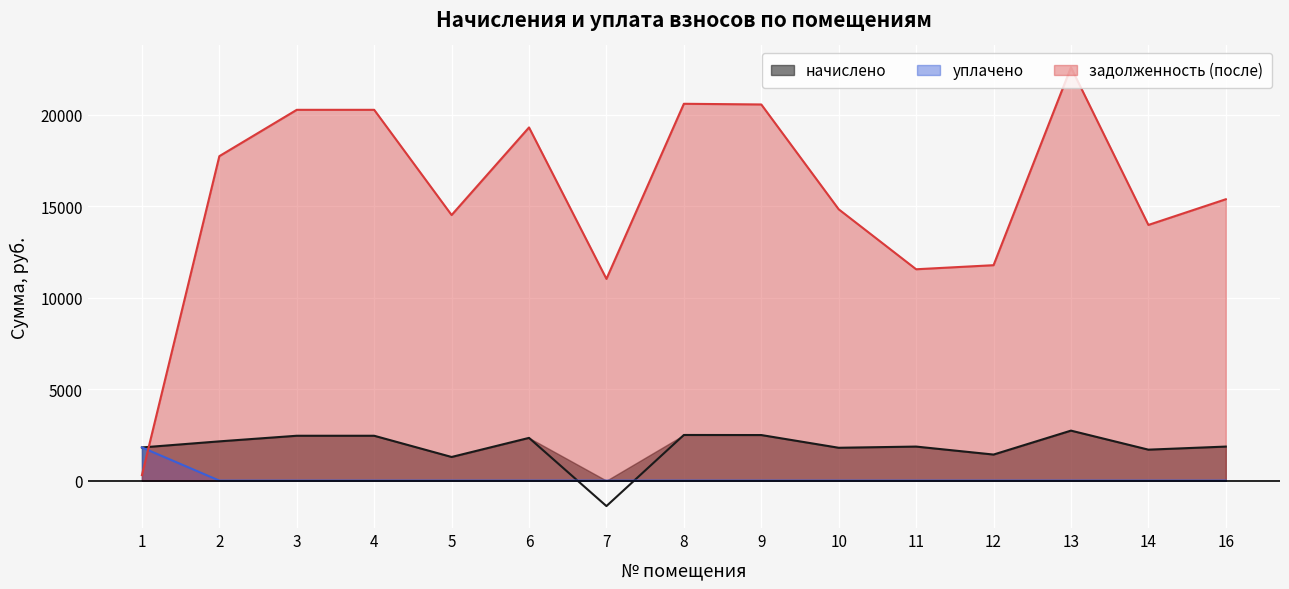

Reading left to right, extract all data points from this chart.

начислено: 1814.4	2147.0	2453.8	2453.8	1293.2	2337.1	-1393.0	2497.0	2492.6	1797.1	1861.9	1425.6	2734.6	1693.4	1861.9
уплачено: 1814.4	0.0	0.0	0.0	0.0	0.0	0.0	0.0	0.0	0.0	0.0	0.0	0.0	0.0	0.0
задолженность (после): 302.4	17744.5	20279.4	20279.4	14524.2	19315.4	11032.9	20609.3	20572.1	14838.8	11559.6	11782.0	22600.1	13983.2	15388.1